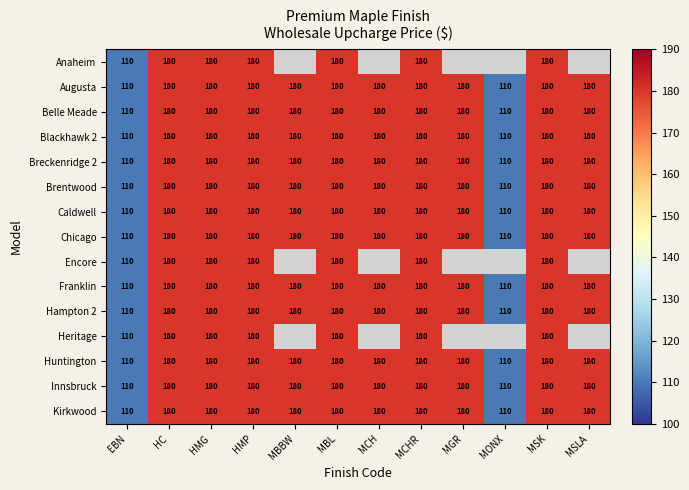

What is the minimum value for Augusta?

110